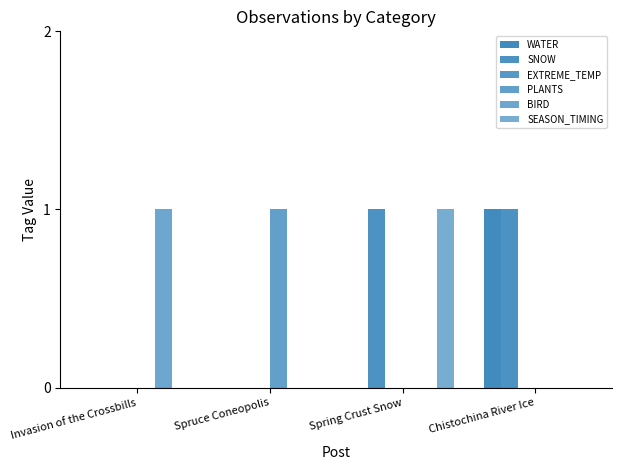

Count the BIRD values in the range 0 to 1.

4